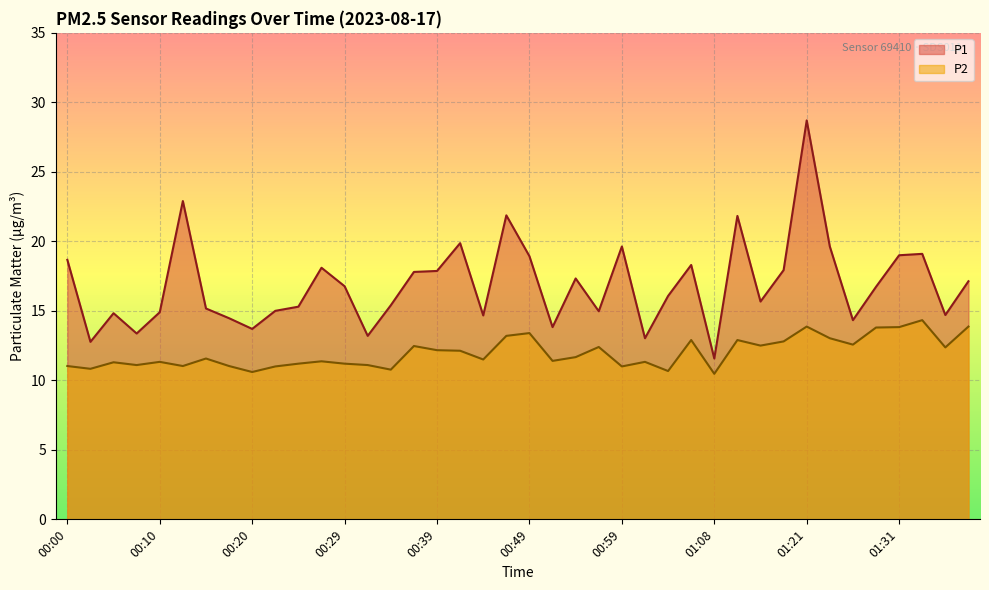

What is the average value of the P1 series?

16.9